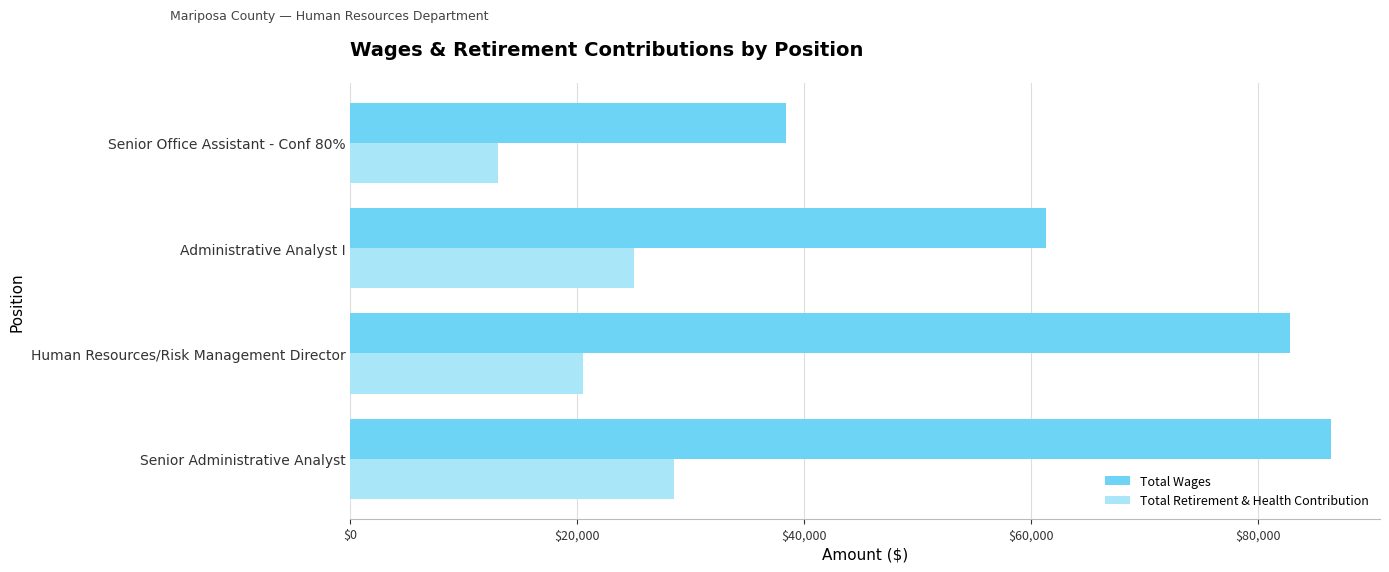

Count the Total Retirement & Health Contribution values in the range 20533 to 28528.

3